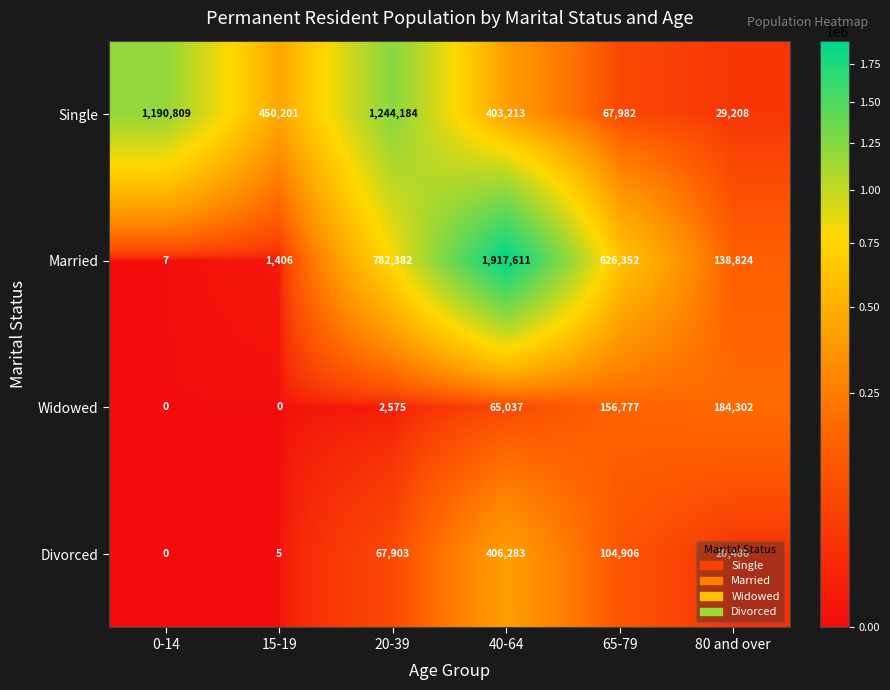

Is it true that Single equals 100829 at 65-79?

False